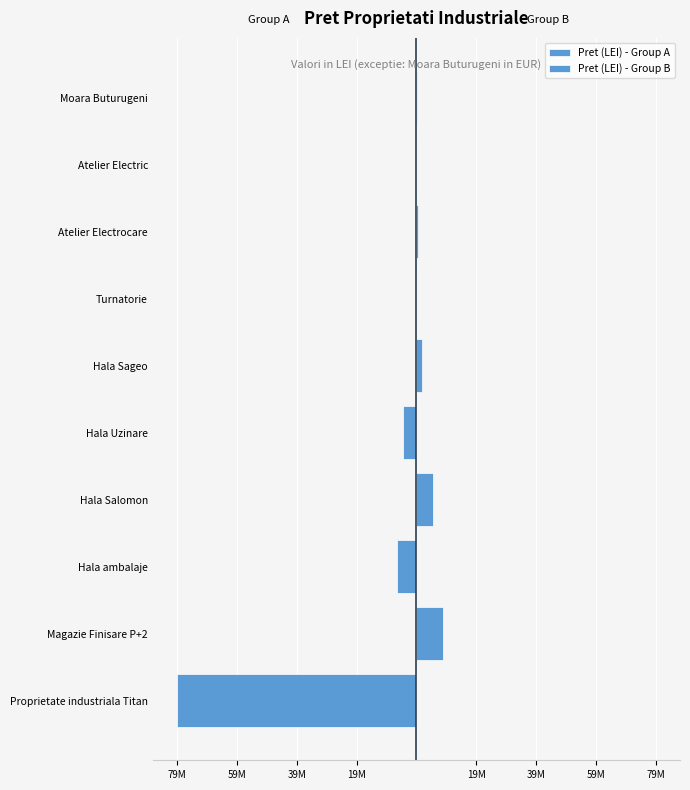

What is the maximum value for Pret (LEI) - Group B?

8795600